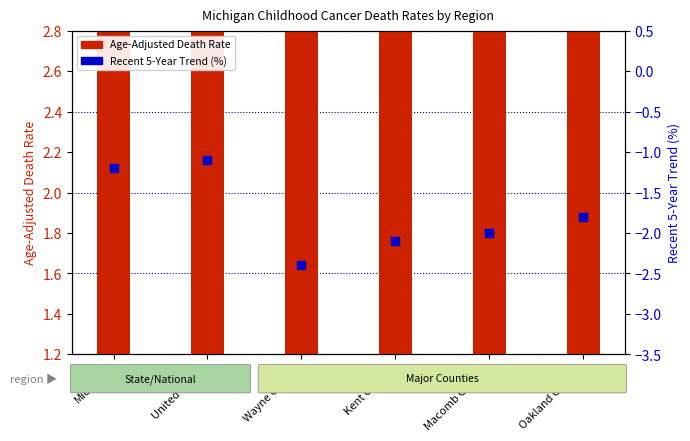

Which has a higher value, Wayne County or United States?

United States